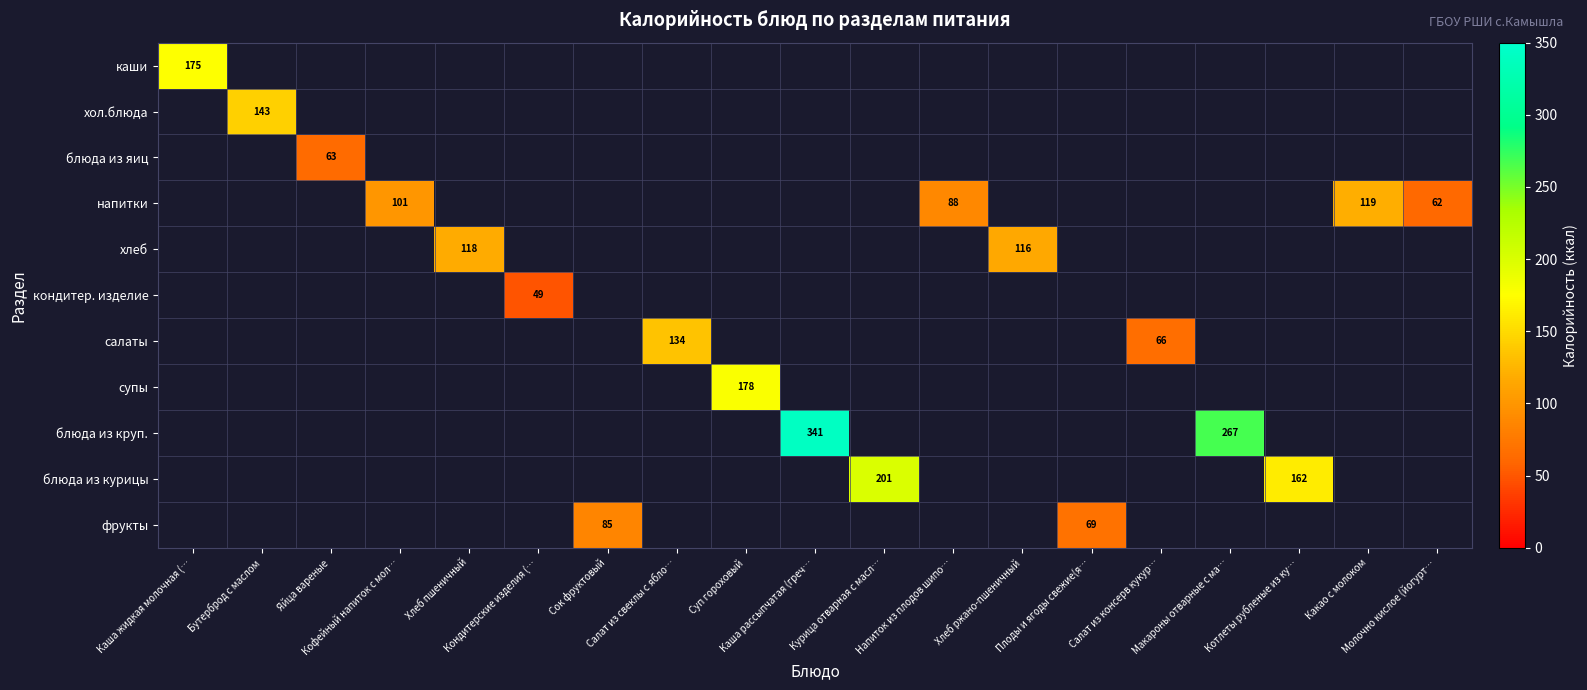

Which category has the highest value in the супы series?

Суп гороховый